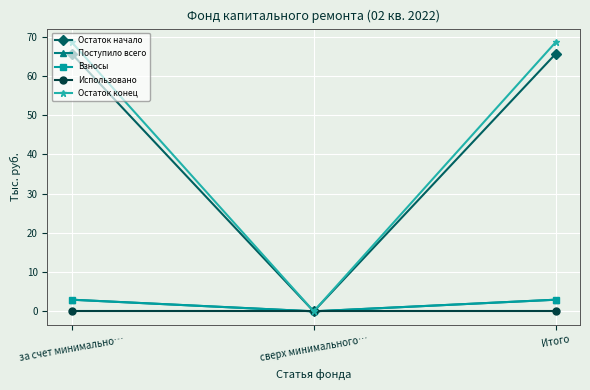

Reading right to left, transcribe all the data shown in this chart.

Остаток начало: Итого=65.7	сверх минимального…=0.0	за счет минимально…=65.7
Поступило всего: Итого=3.0	сверх минимального…=0.0	за счет минимально…=3.0
Взносы: Итого=3.0	сверх минимального…=0.0	за счет минимально…=3.0
Использовано: Итого=0.0	сверх минимального…=0.0	за счет минимально…=0.0
Остаток конец: Итого=68.6	сверх минимального…=0.0	за счет минимально…=68.6